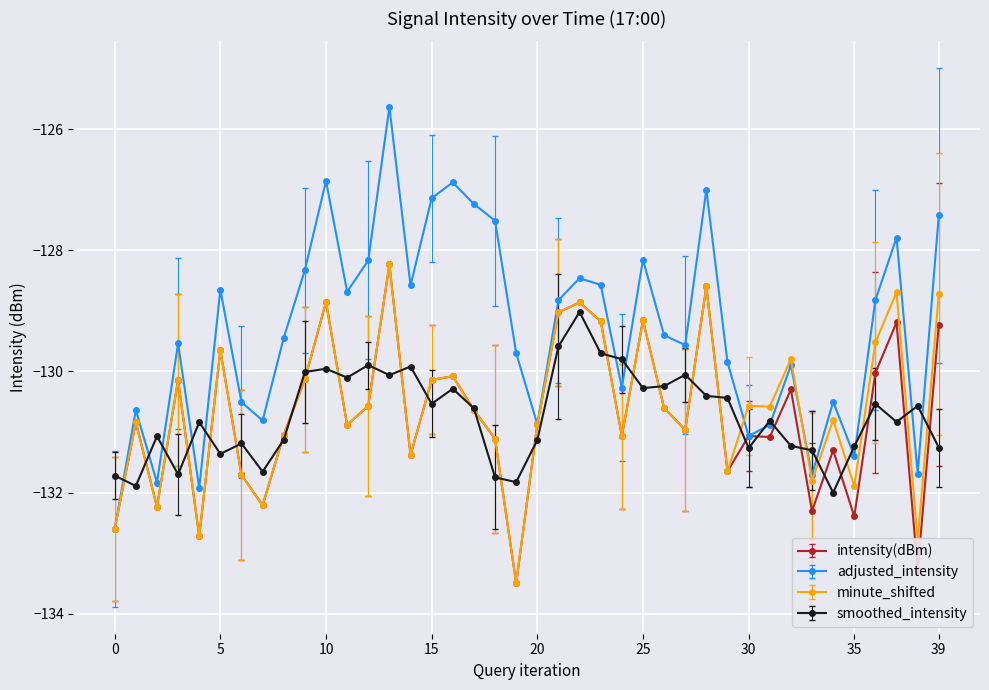

How many lines are shown in the chart?

4